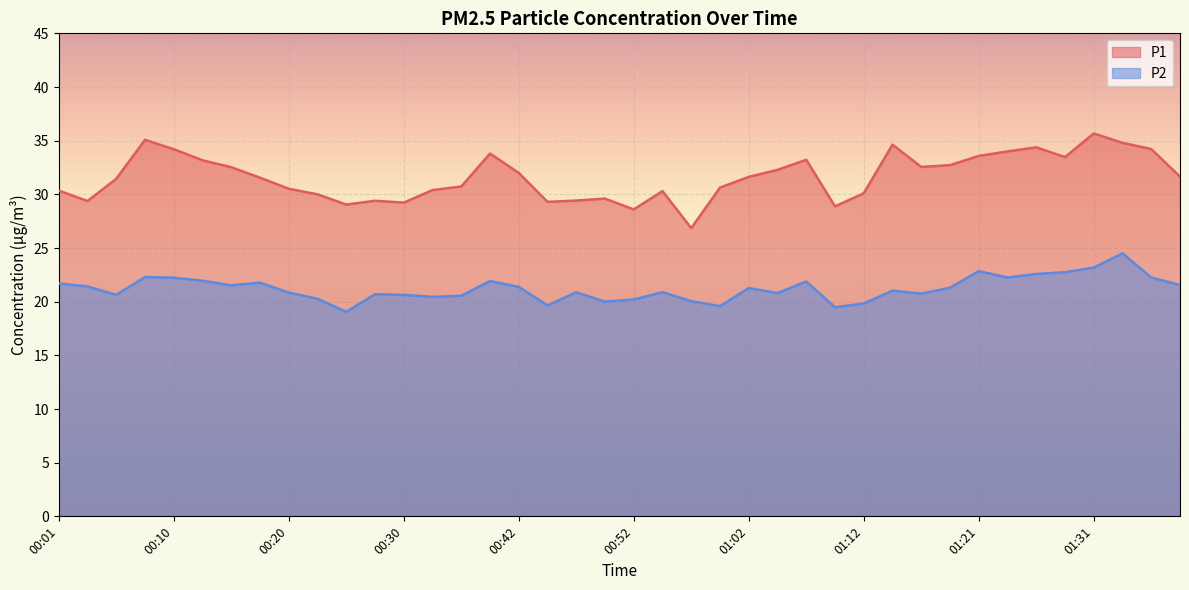

Is it true that P1 equals 30.4 at 00:01?

True